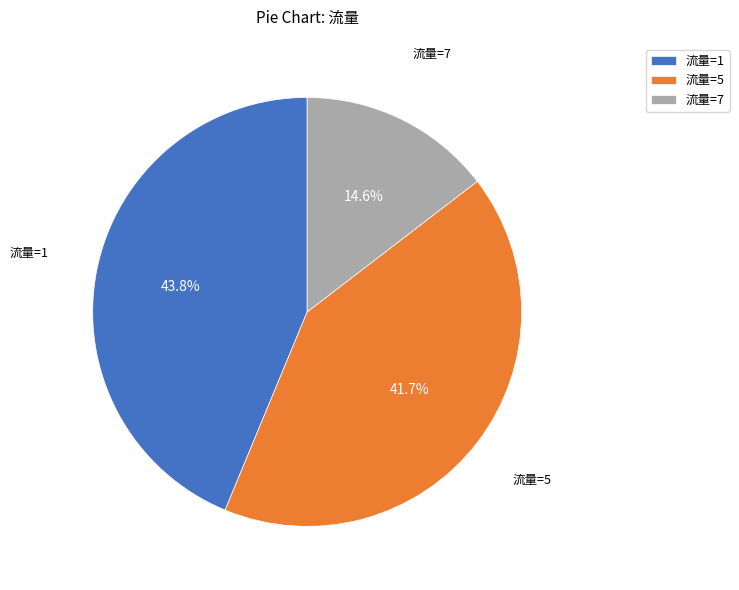

What percentage do 流量=5 and 流量=1 together represent?

85.4%